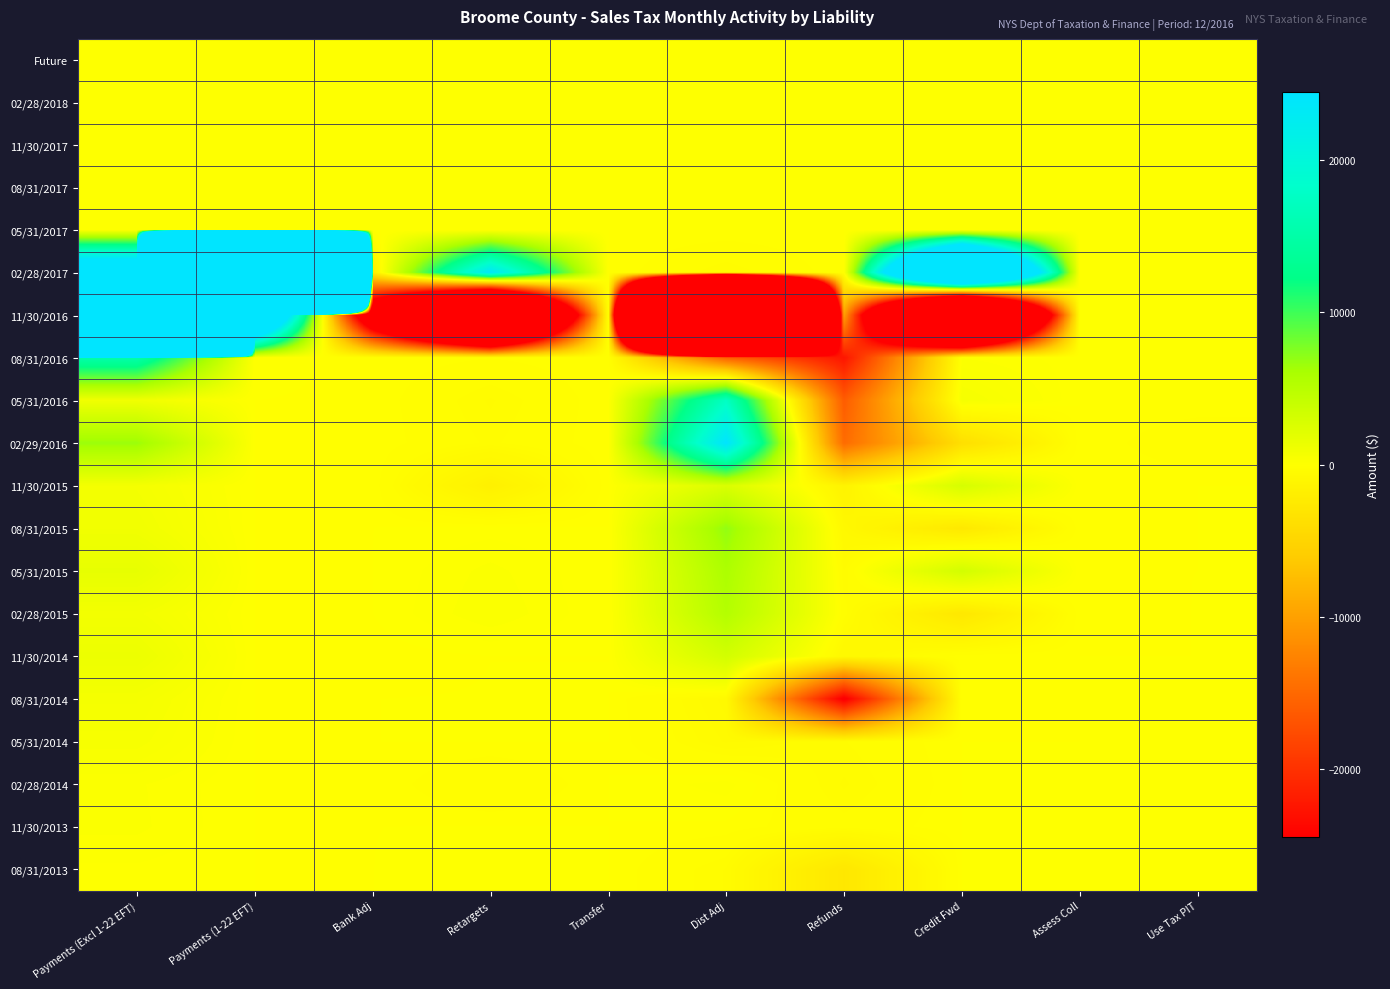

Count the number of data series in this chart.

20